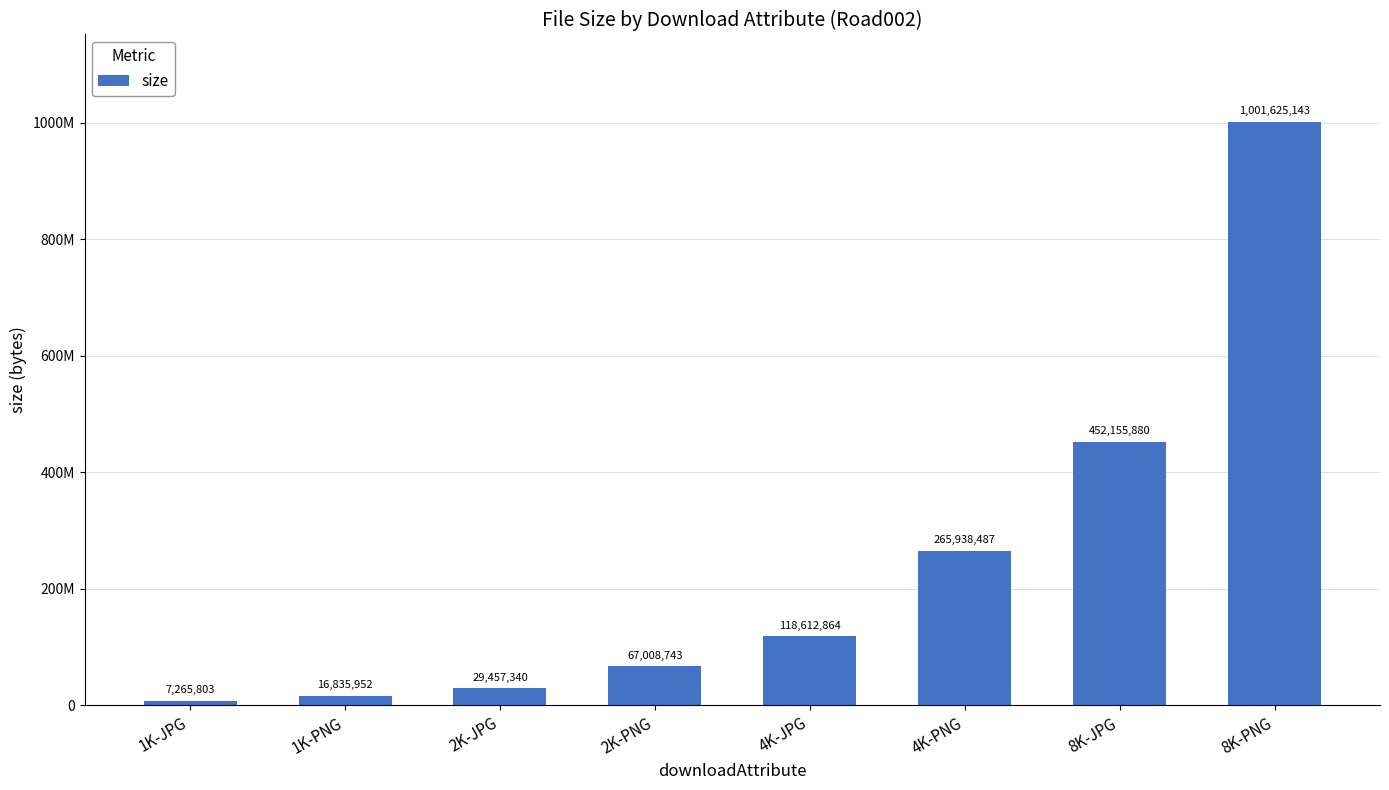

What is the ratio of the value at 4K-JPG to the value at 8K-JPG?

0.3